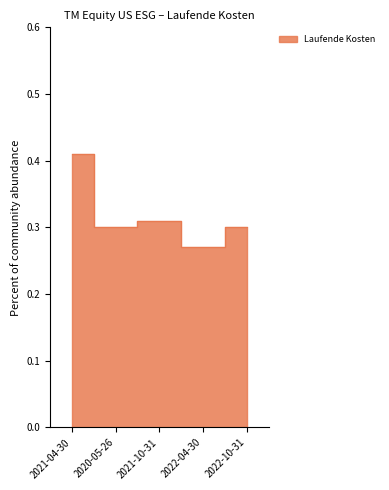

List the labels in order of value, largest first.

2021-04-30, 2021-10-31, 2020-05-26, 2022-10-31, 2022-04-30